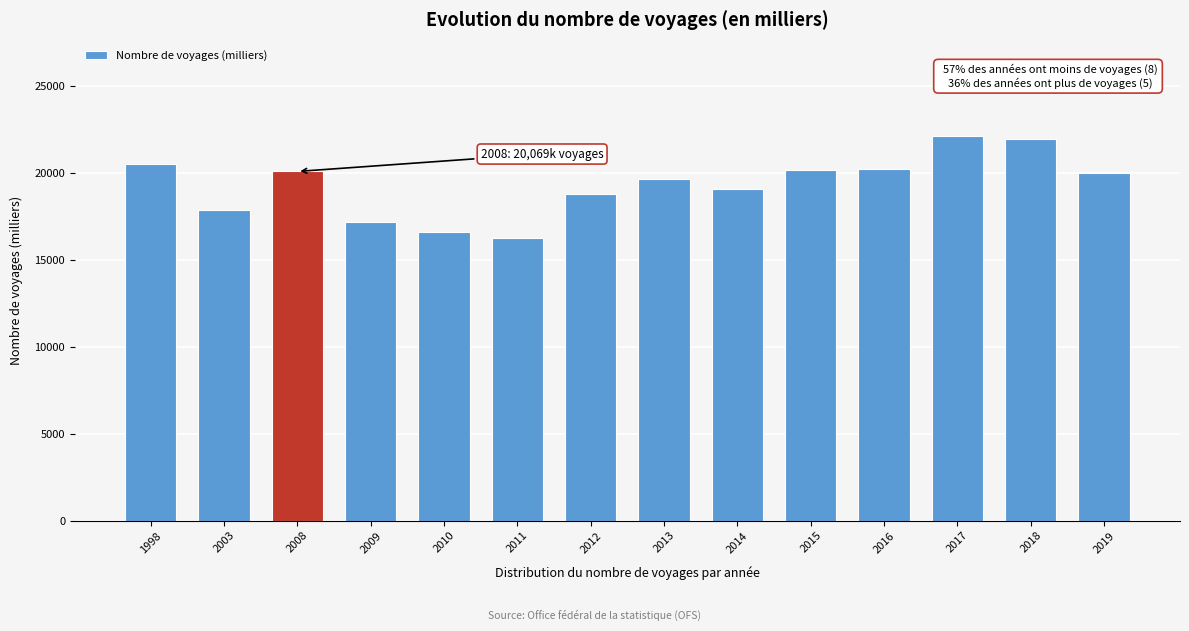

Between 2009 and 2003, which is larger?

2003